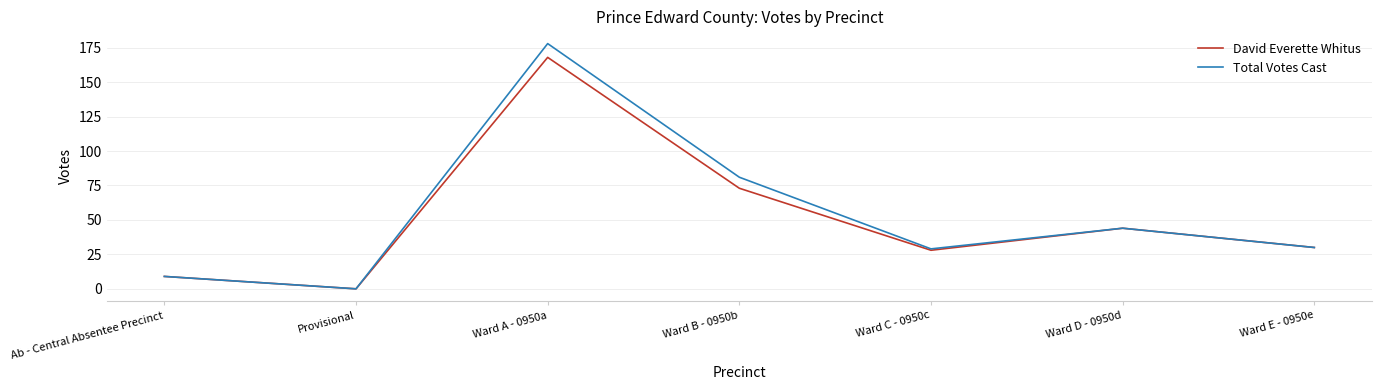

What position from the right is Ward B - 0950b?

4